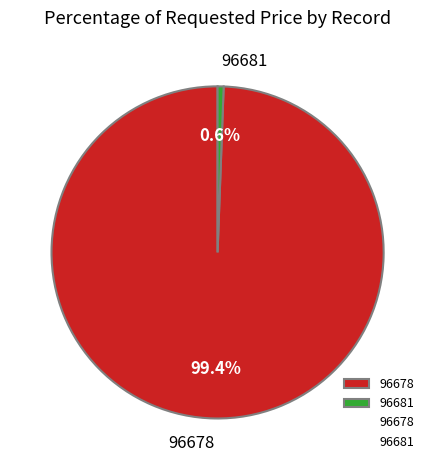

To the nearest percent, what portion does 96681 represent?

1%